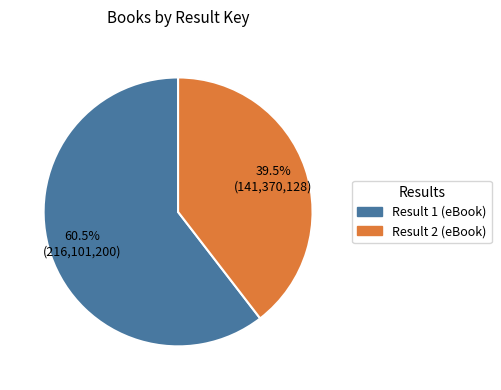

What is the majority slice?

Result 1 (eBook)